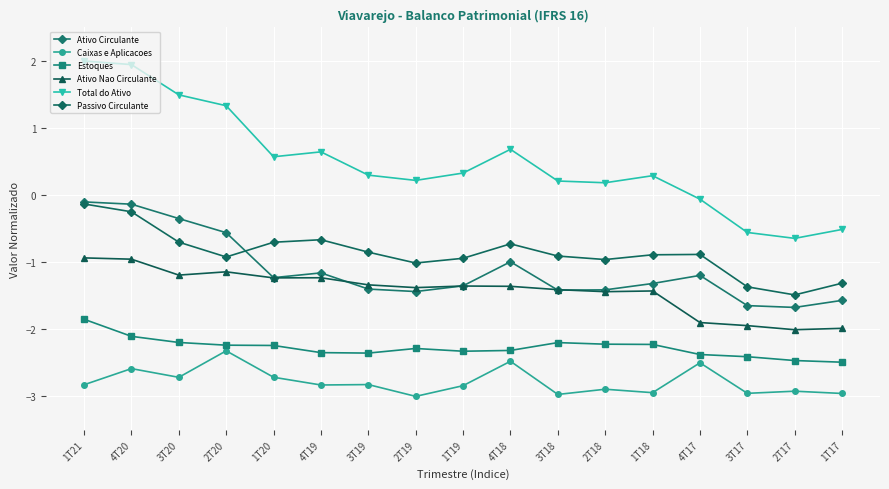

At which category does Total do Ativo reach its first local peak?

4T19